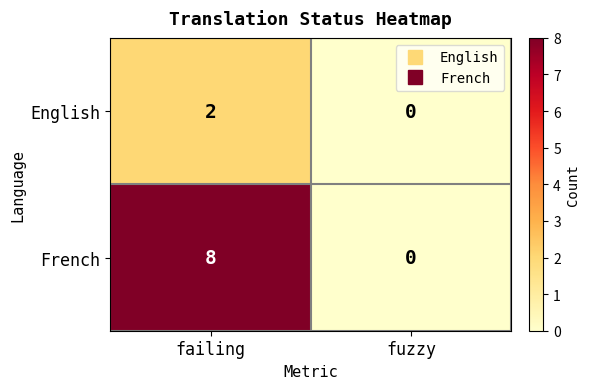

List the series in order of their peak value, highest first.

French, English